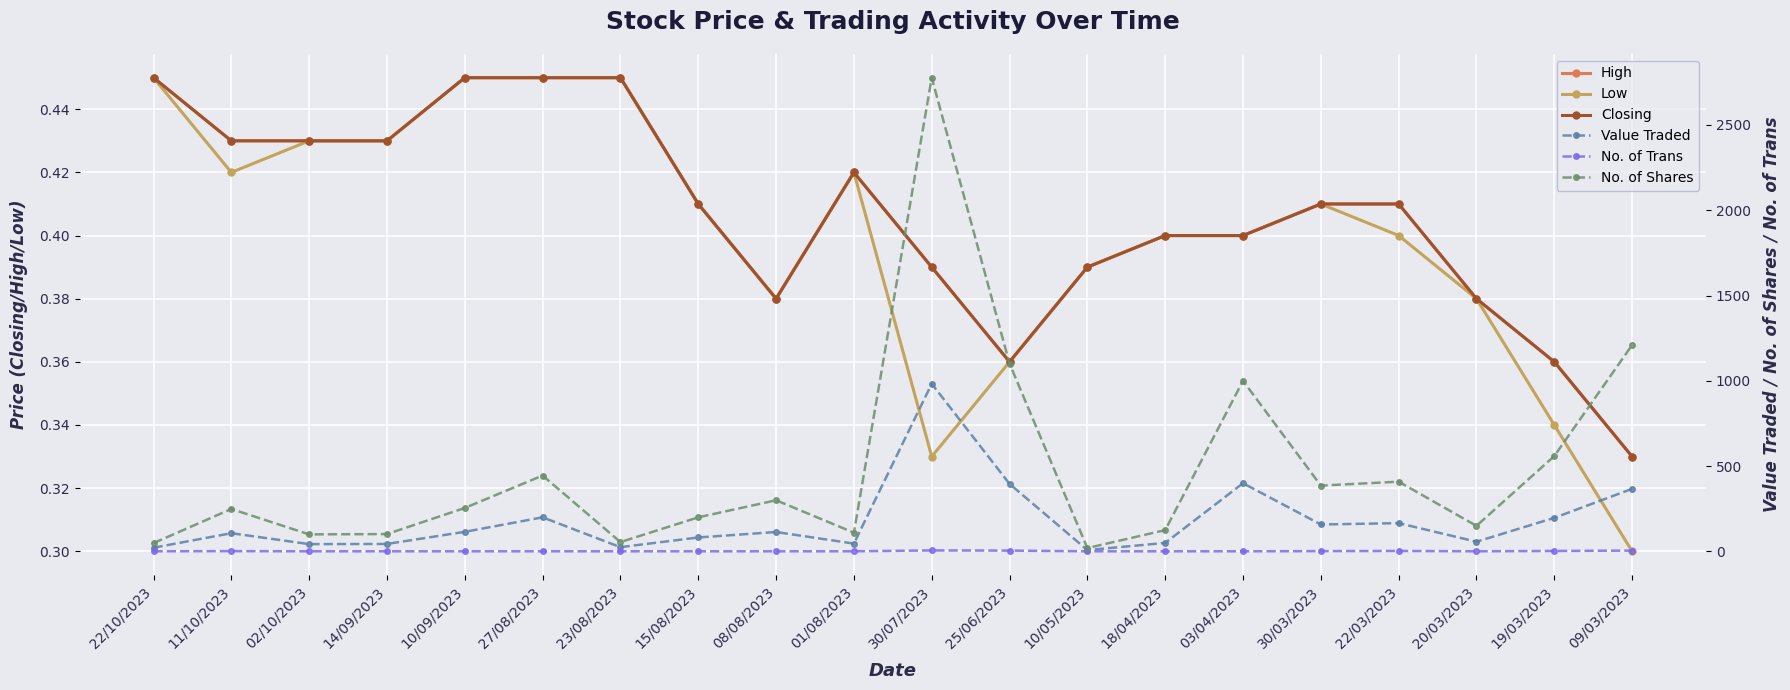

Which series has the widest spread of values?

No. of Shares